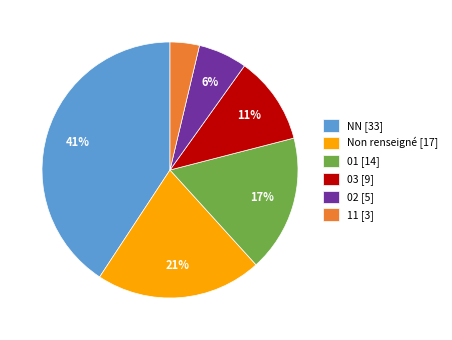

Rank the categories by value from highest to lowest.

NN [33], Non renseigné [17], 01 [14], 03 [9], 02 [5], 11 [3]